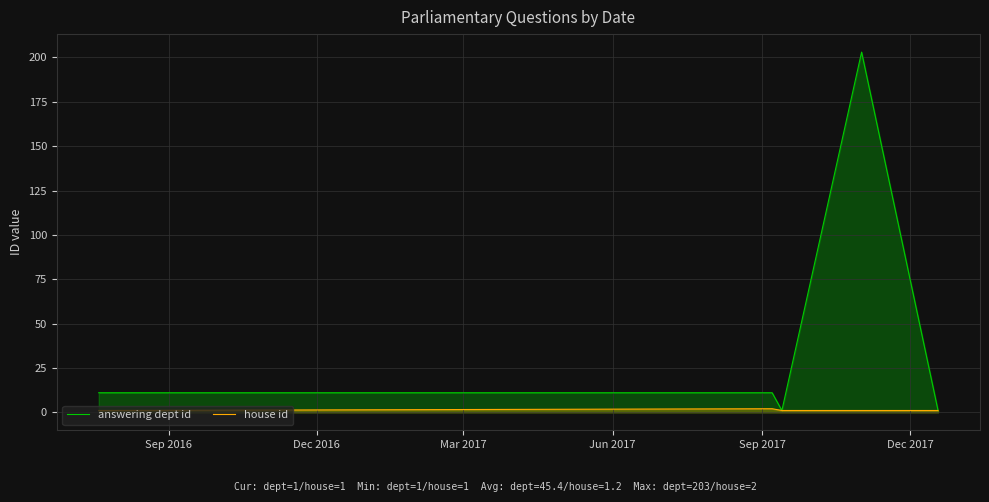

How many lines are shown in the chart?

2